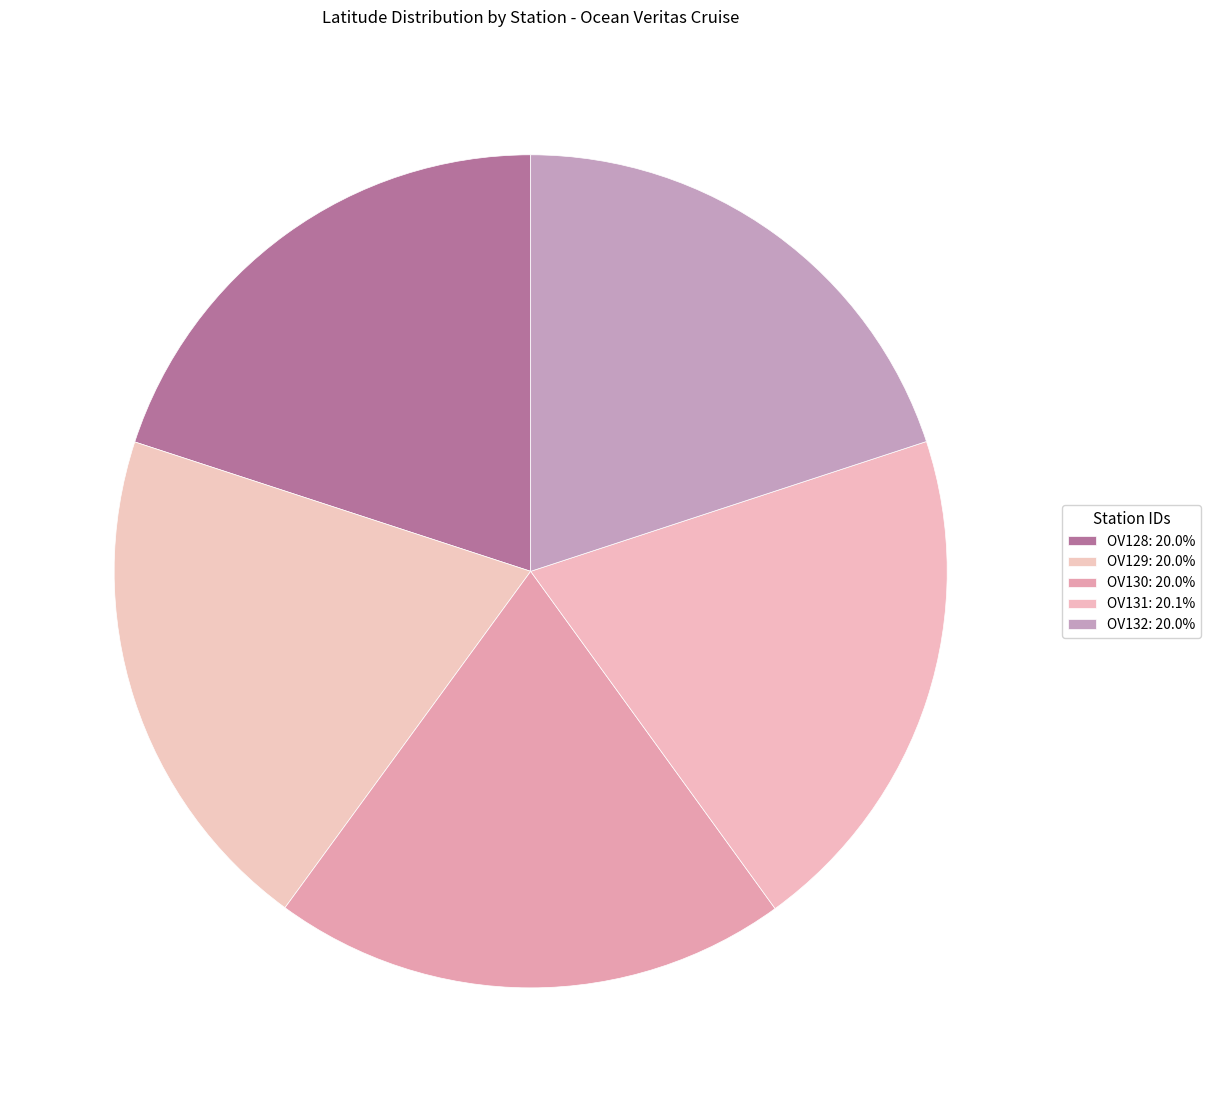

Rank the categories by value from highest to lowest.

OV131, OV130, OV129, OV128, OV132